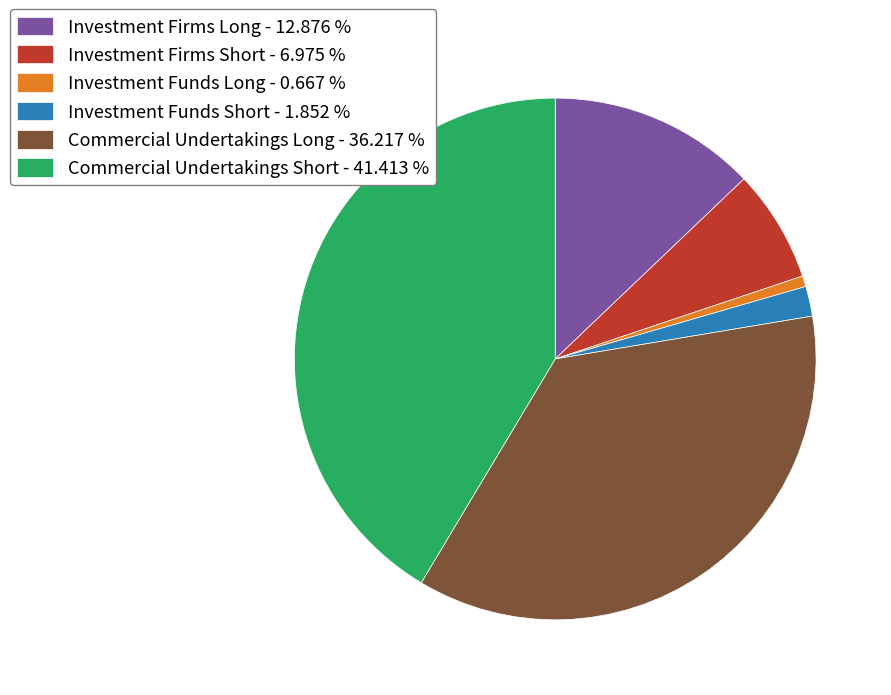

Rank the categories by value from highest to lowest.

Commercial Undertakings Short, Commercial Undertakings Long, Investment Firms Long, Investment Firms Short, Investment Funds Short, Investment Funds Long